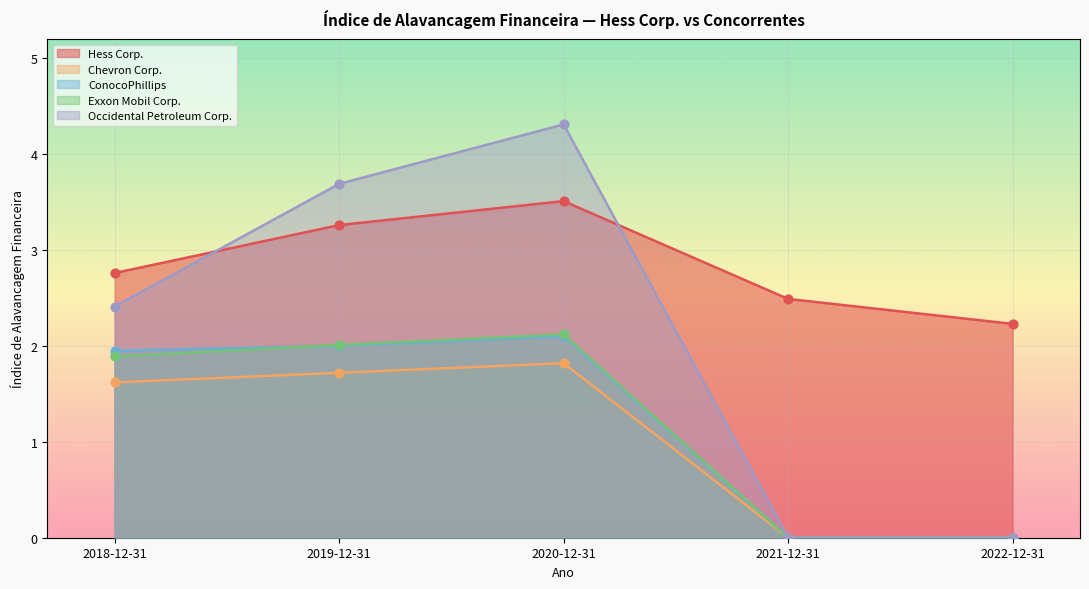

Which series has the largest total across all categories?

Hess Corp.